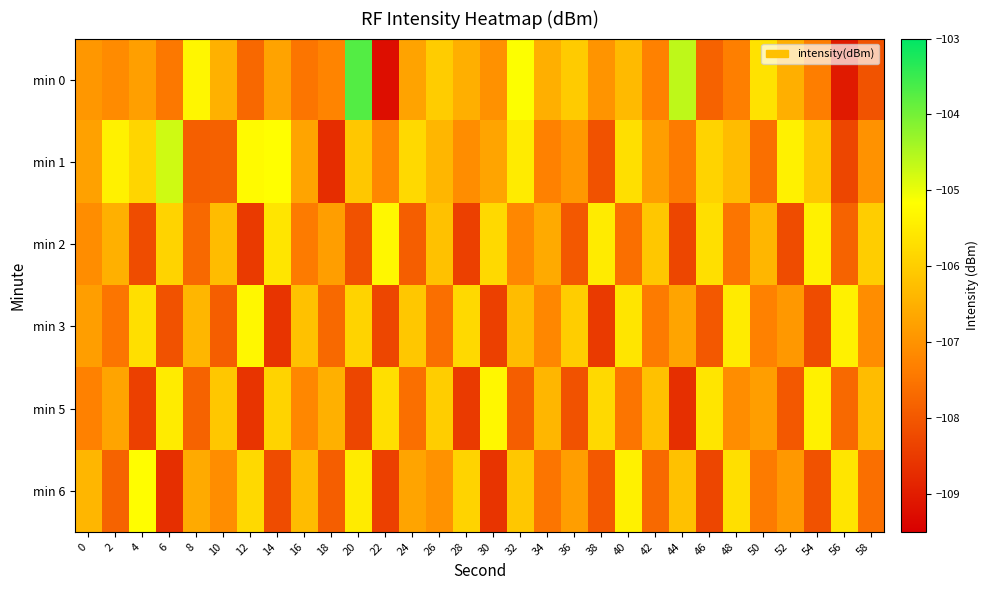

Between 36 and 44, which is larger?

44